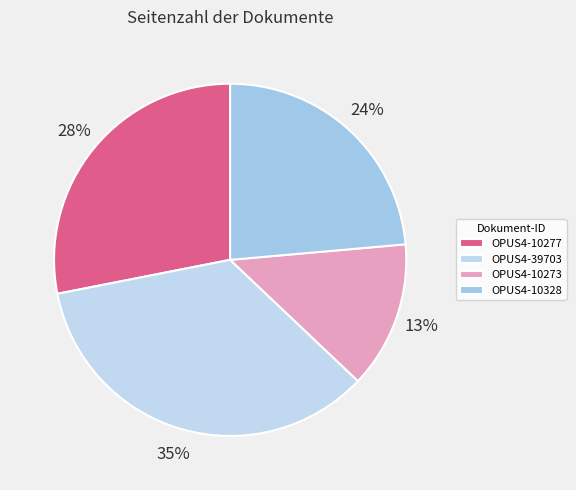

Does OPUS4-10277 account for over 50% of the chart?

No